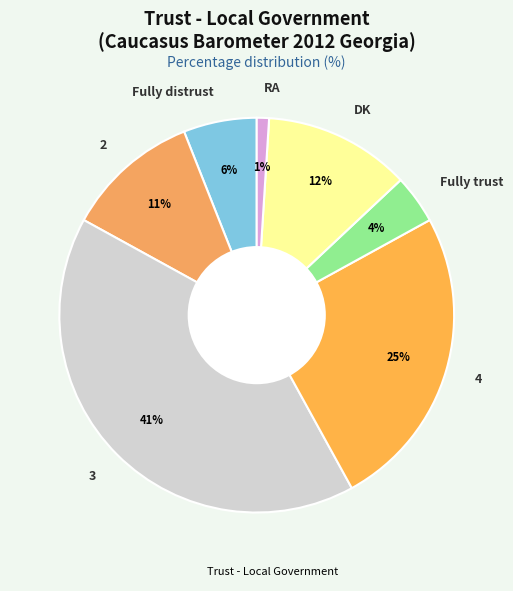

Is DK the majority of the pie?

No